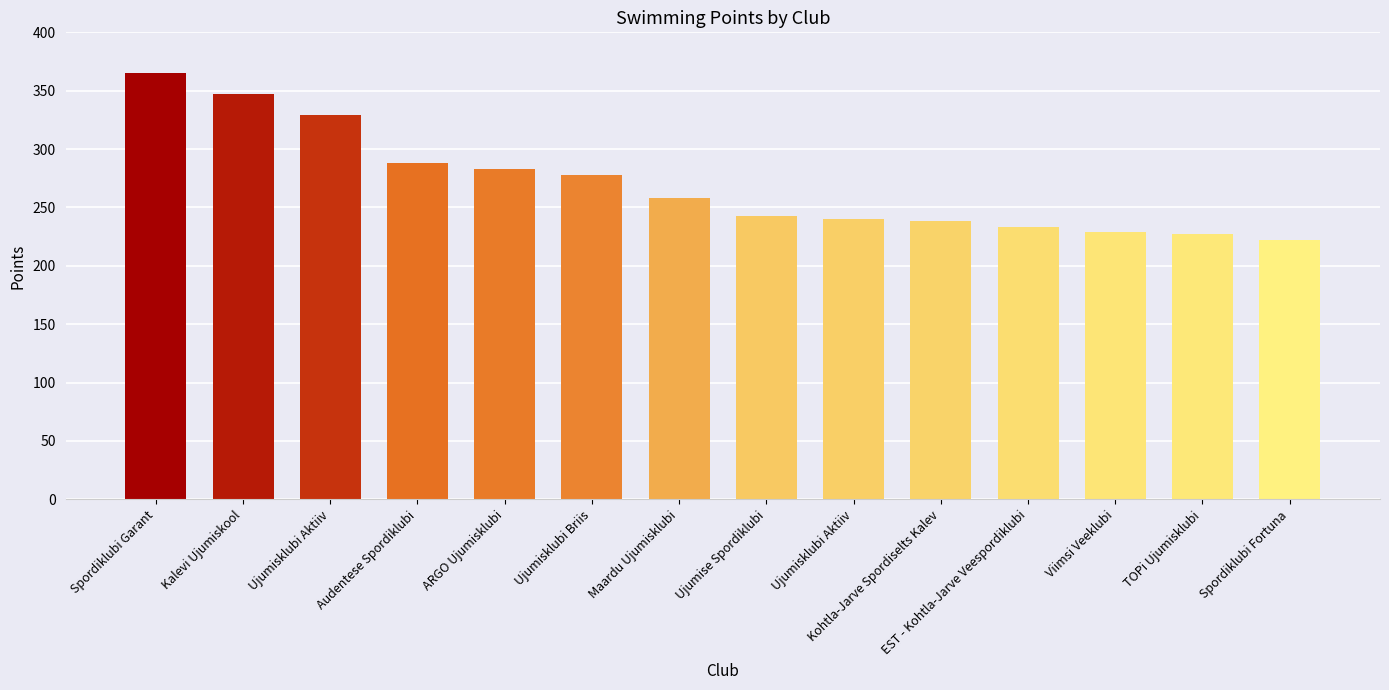

True or false: the data shows 240 at Ujumisklubi Aktiiv.

True